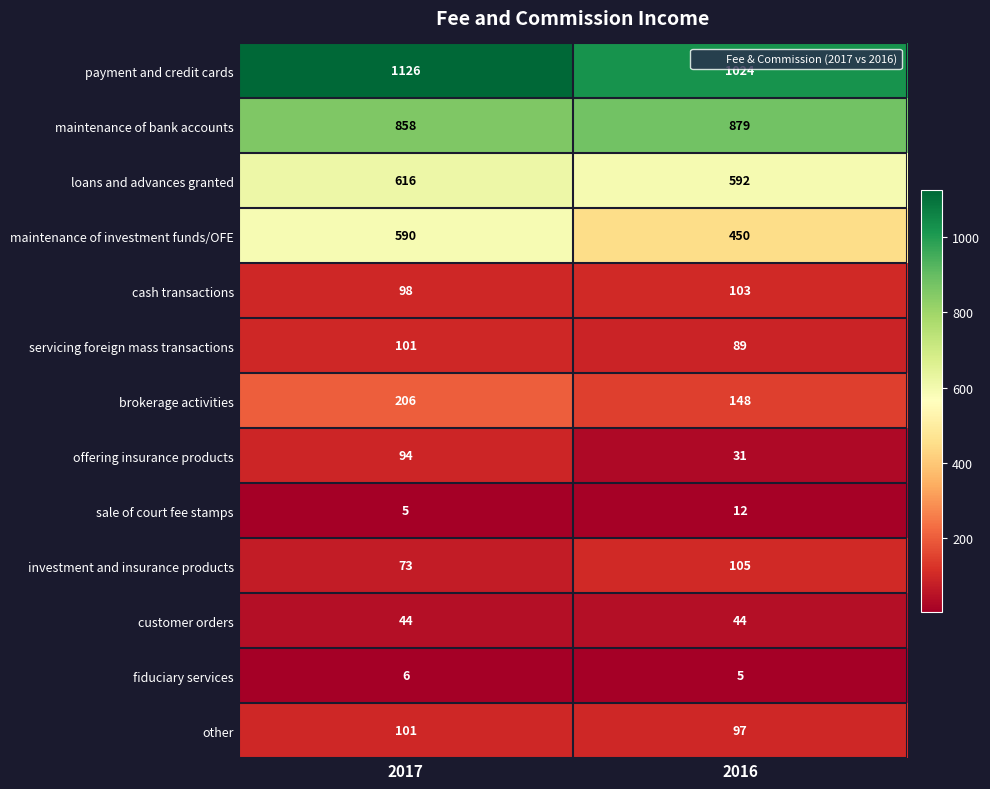

Which series has the widest spread of values?

maintenance of investment funds/OFE